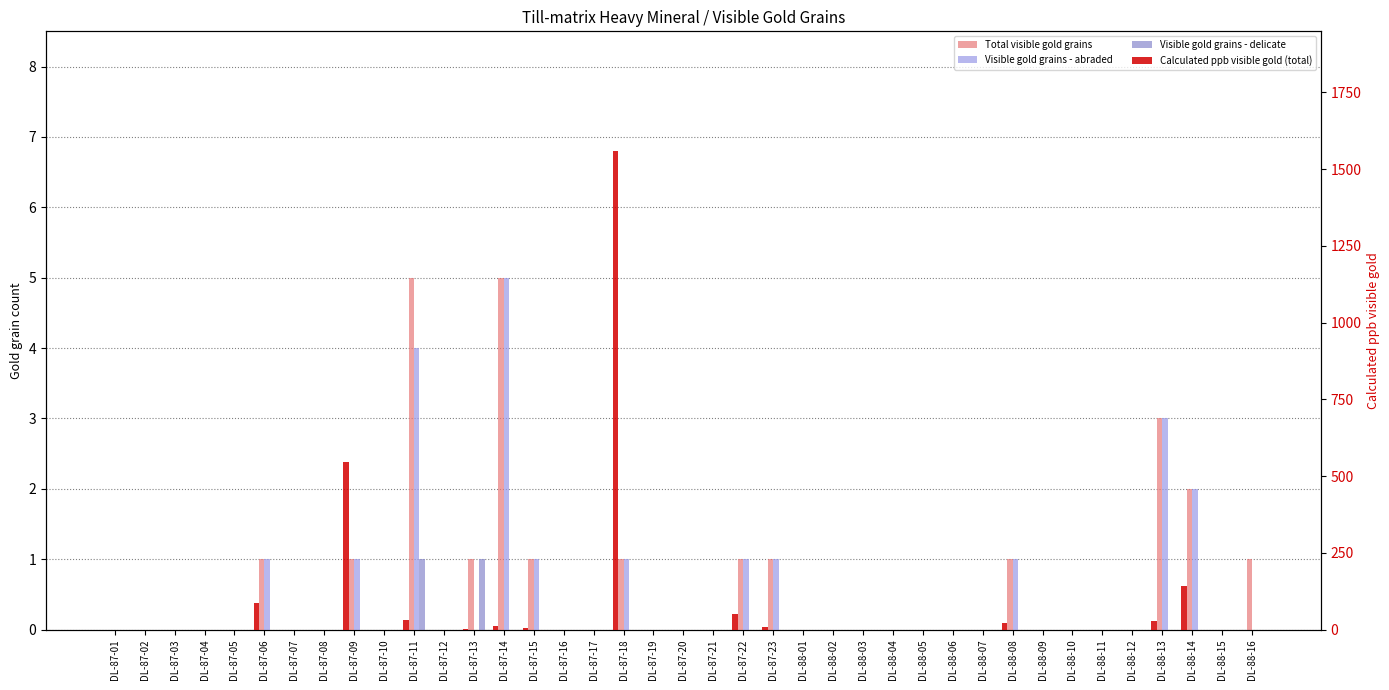

How many bars are there in each group?

4